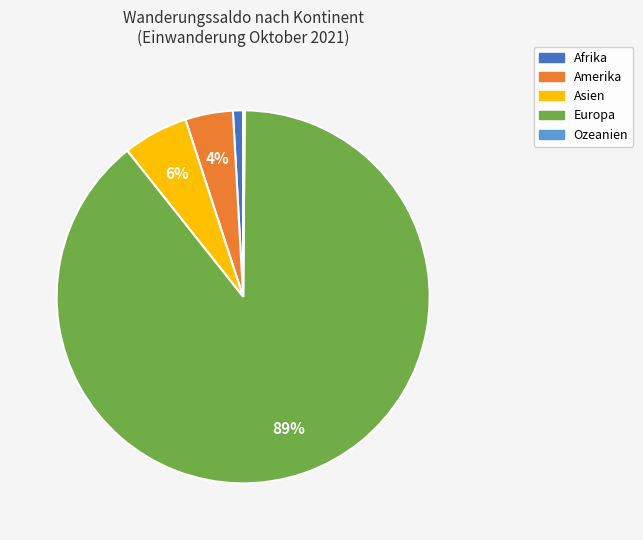

Between Amerika and Afrika, which is larger?

Amerika